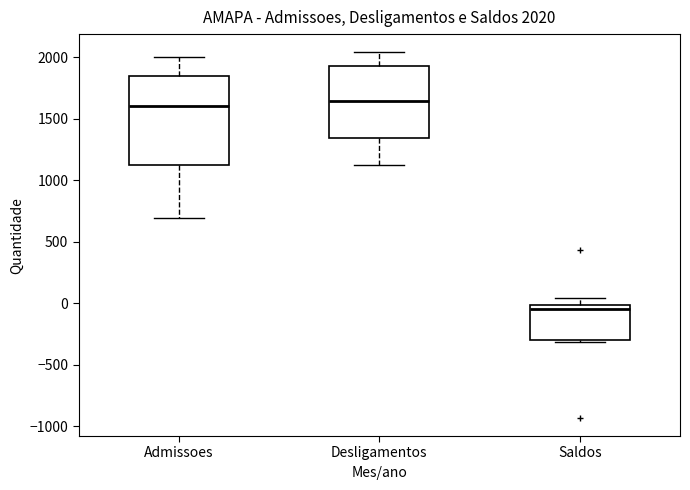

Which box is the tallest, from its lower edge to its upper edge?

Admissoes